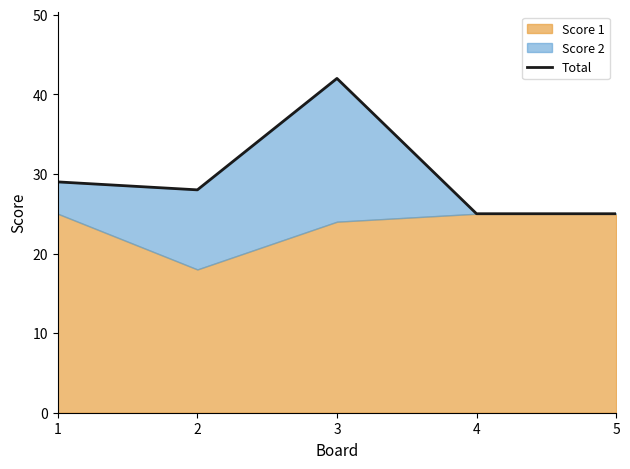

What is the value of the 5th point from the left?

25